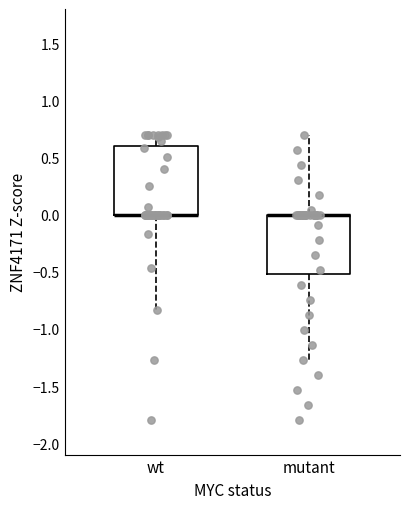

Where is the lower edge of the box for mutant on the y-axis? The values are not printed on the chart, so give them approximately, as read against the axis.

-0.50